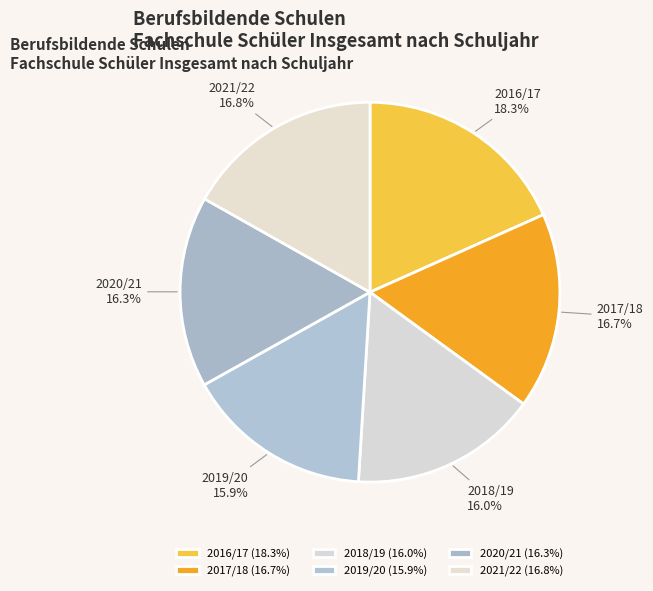

To the nearest percent, what percentage of the pie is 2020/21?

16%